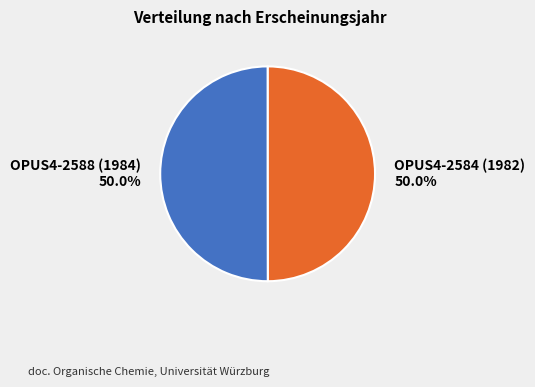

How many slices are in this pie chart?

2